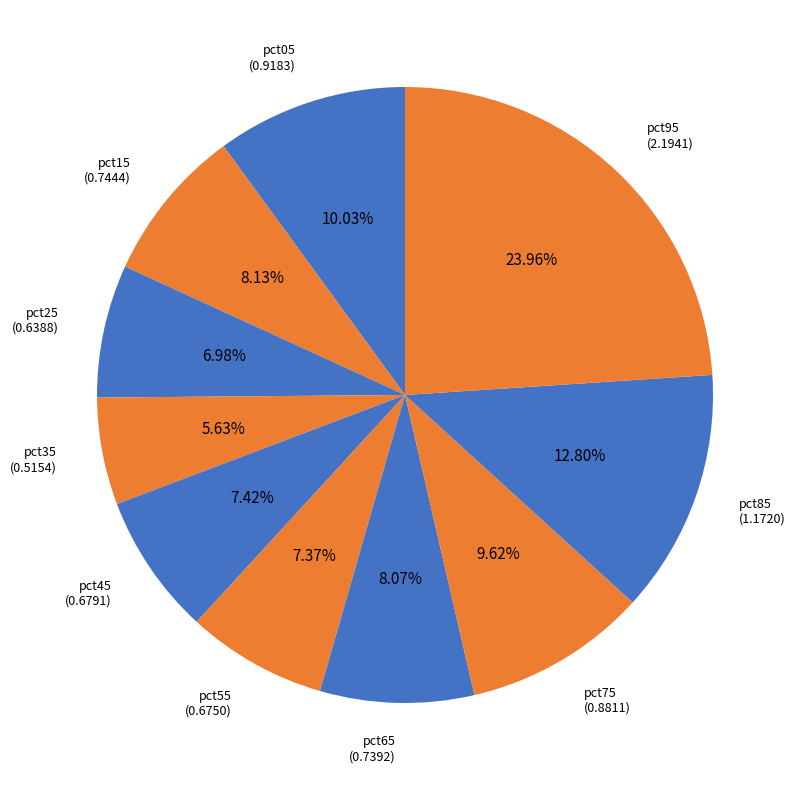

What is the ratio of the value at pct45 to the value at pct85?

0.6